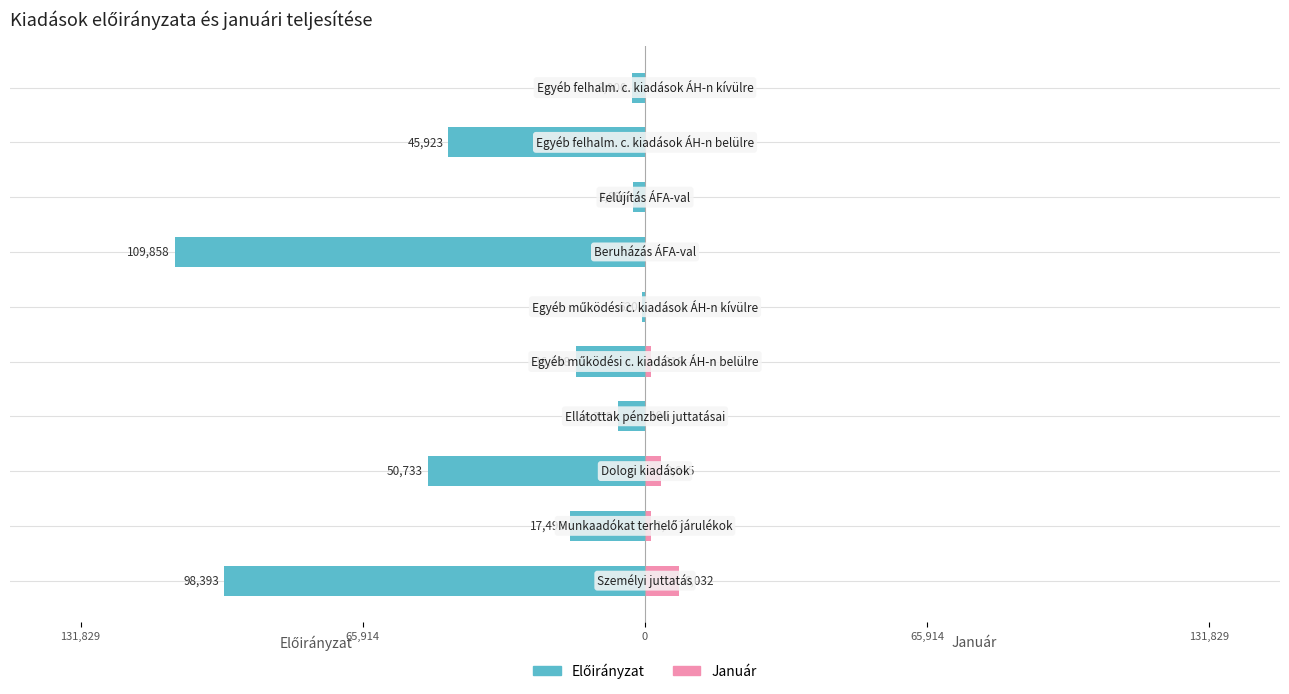

What is the difference between the highest and lowest values at 7?

2896